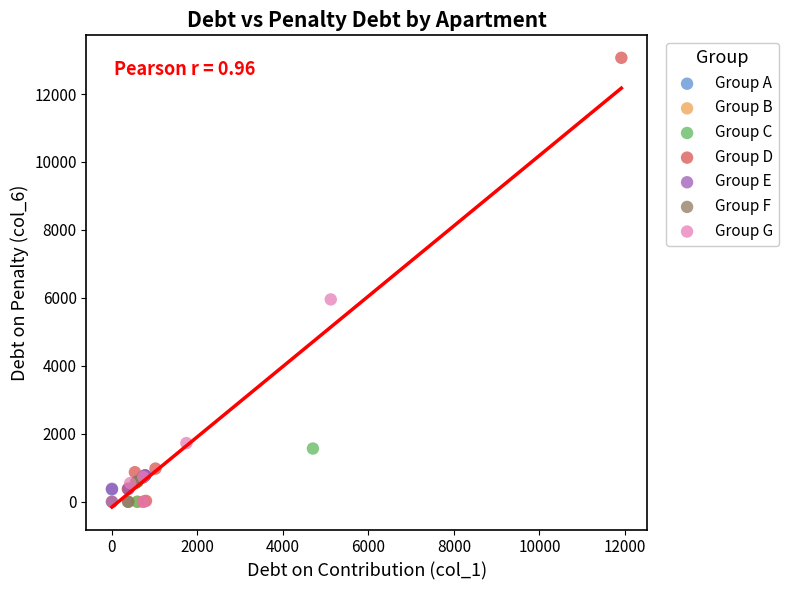

Which series has the widest spread of Y values?

Group D